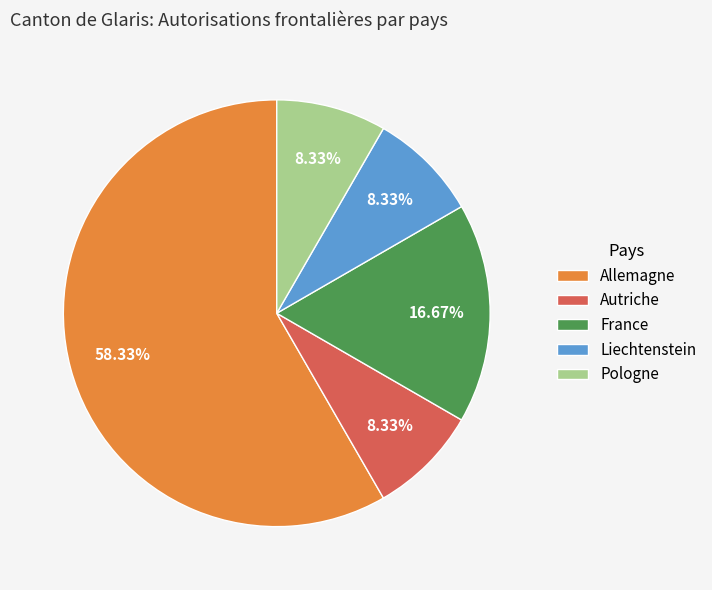

Which category has the biggest portion of the pie?

Allemagne